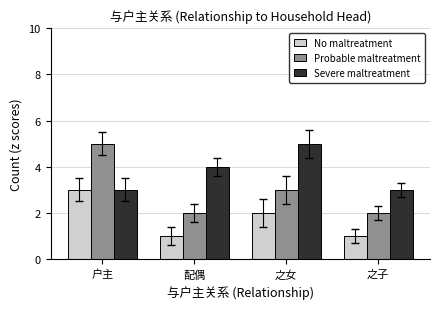

Which series has the largest range (max minus min)?

Probable maltreatment